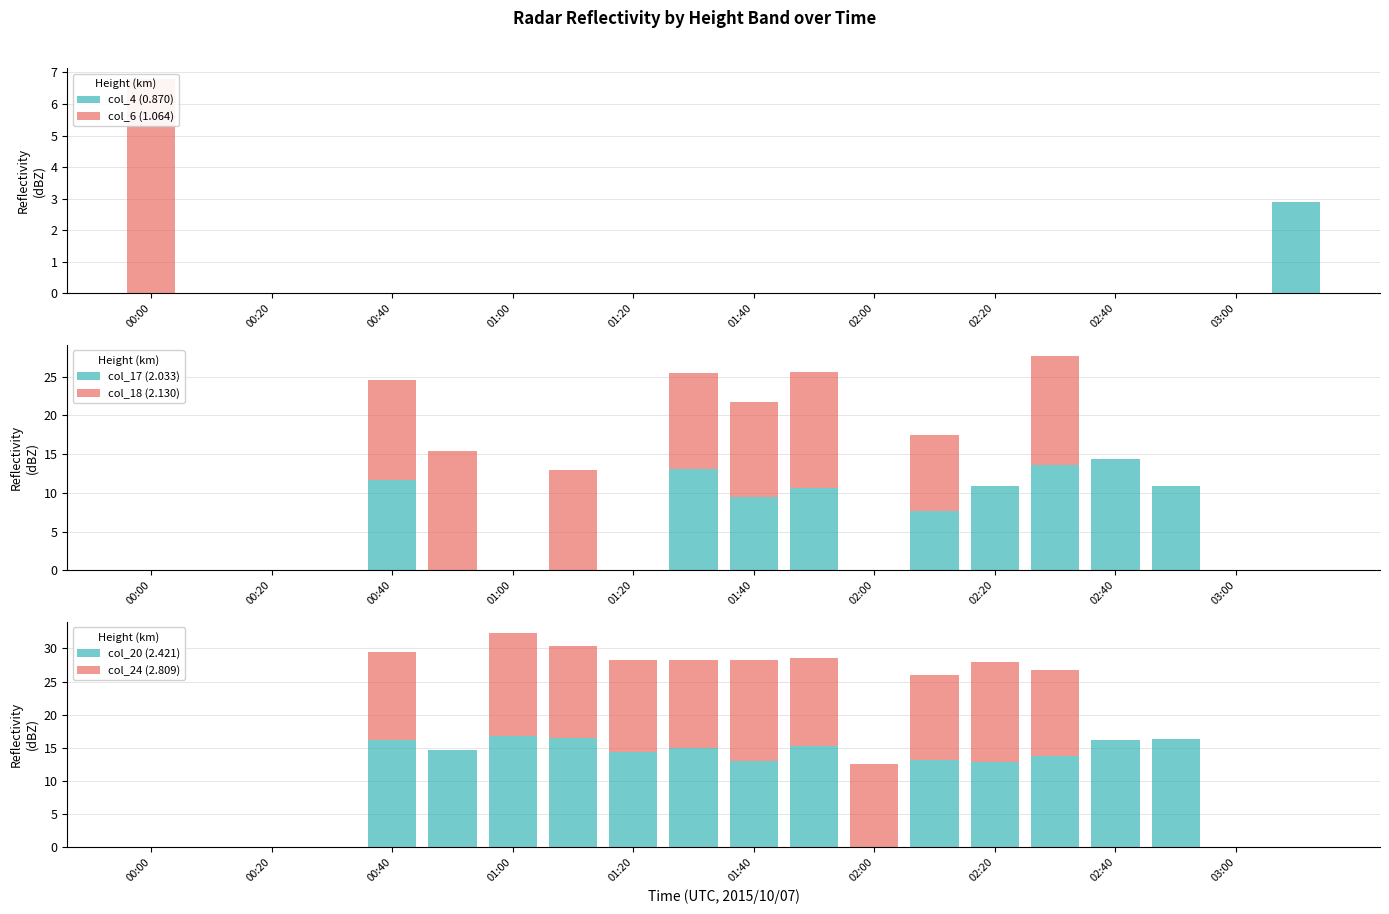

At which label does col_4 (0.870) reach its peak?

19